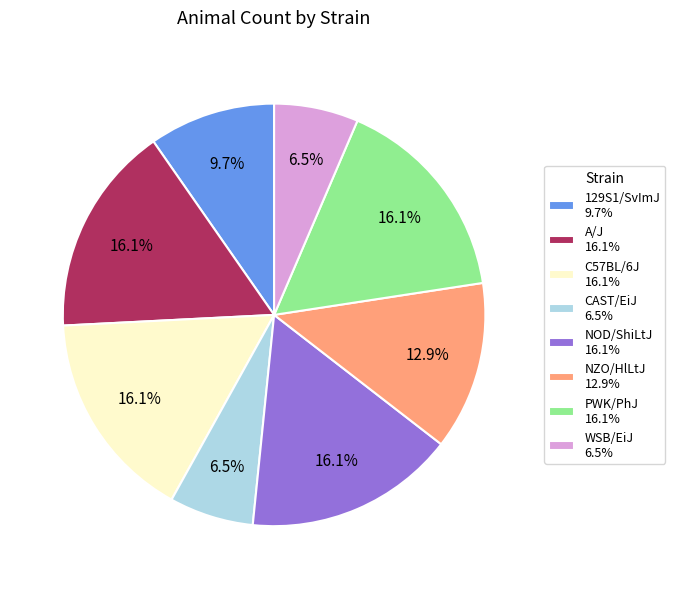

To the nearest percent, what is the difference between the largest and smallest slice percentages?

10%